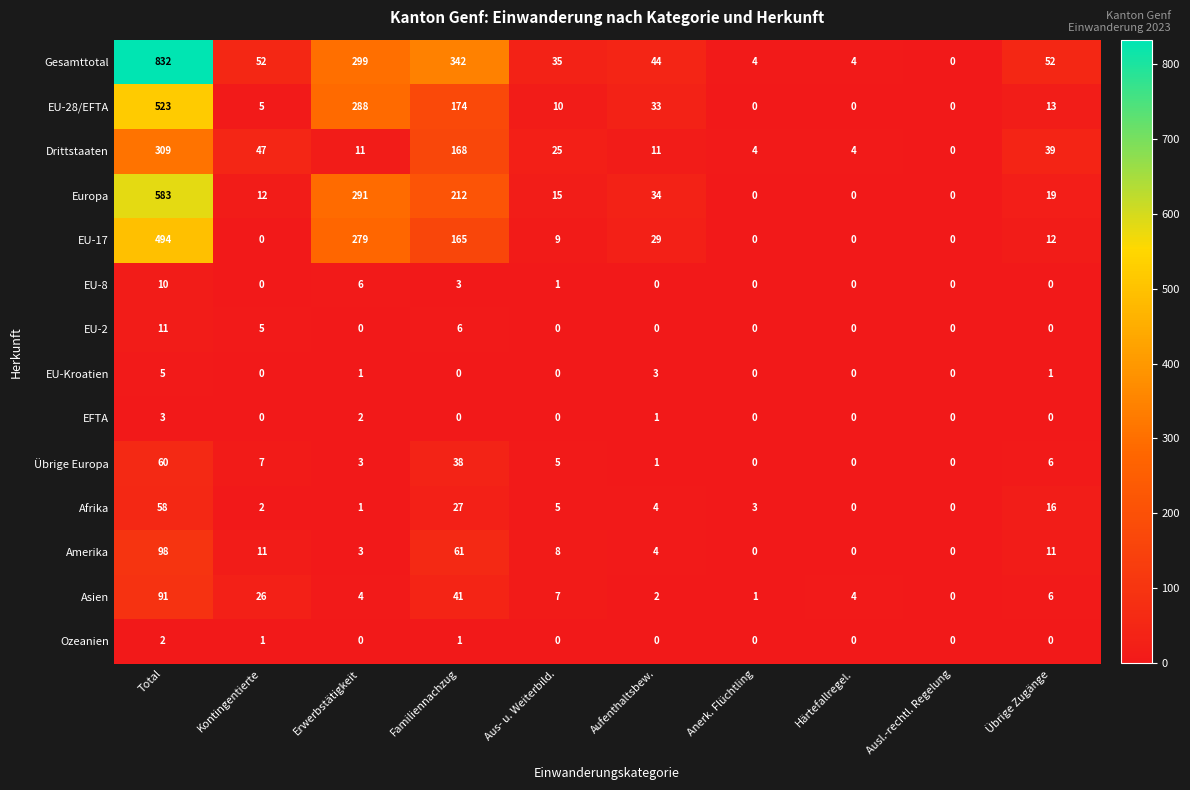

At which label does Gesamttotal first exceed 52?

Total